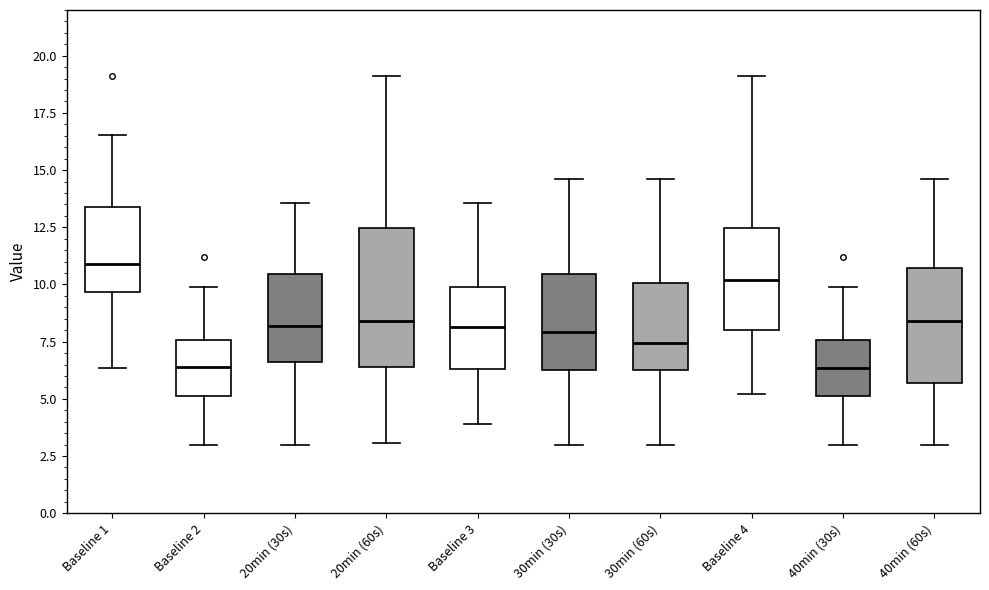

Reading left to right, read every box against the y-axis: the position of its median line, the range the box covers, and the ends of its whiskers. The values are not printed on the chart, so give them approximately, as read against the axis.

Baseline 1: median 11.0, box 9.5 to 13.5, whiskers 6.5 to 16.5
Baseline 2: median 6.5, box 5.0 to 7.5, whiskers 3.0 to 10.0
20min (30s): median 8.0, box 6.5 to 10.5, whiskers 3.0 to 13.5
20min (60s): median 8.5, box 6.5 to 12.5, whiskers 3.0 to 19.0
Baseline 3: median 8.0, box 6.5 to 10.0, whiskers 4.0 to 13.5
30min (30s): median 8.0, box 6.5 to 10.5, whiskers 3.0 to 14.5
30min (60s): median 7.5, box 6.5 to 10.0, whiskers 3.0 to 14.5
Baseline 4: median 10.0, box 8.0 to 12.5, whiskers 5.0 to 19.0
40min (30s): median 6.5, box 5.0 to 7.5, whiskers 3.0 to 10.0
40min (60s): median 8.5, box 5.5 to 10.5, whiskers 3.0 to 14.5